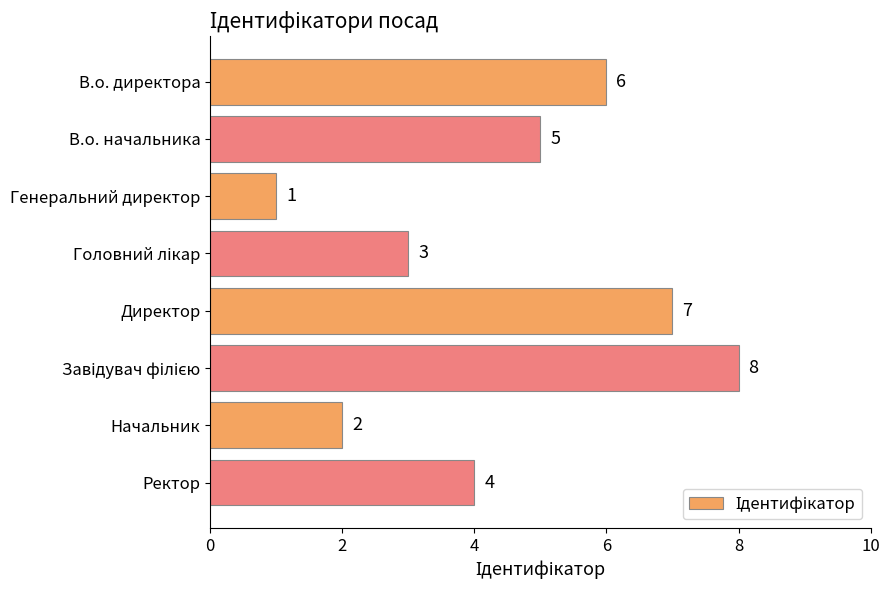

How many data points are less than 5?

4